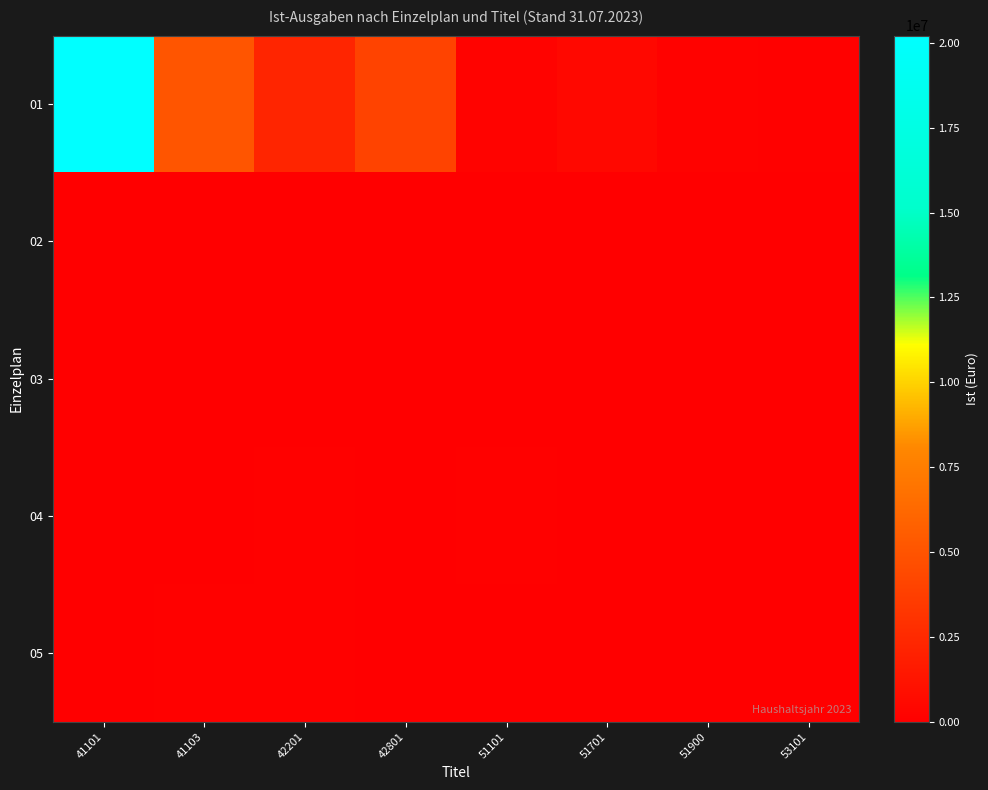

Between 53101 and 41101, which is larger?

41101